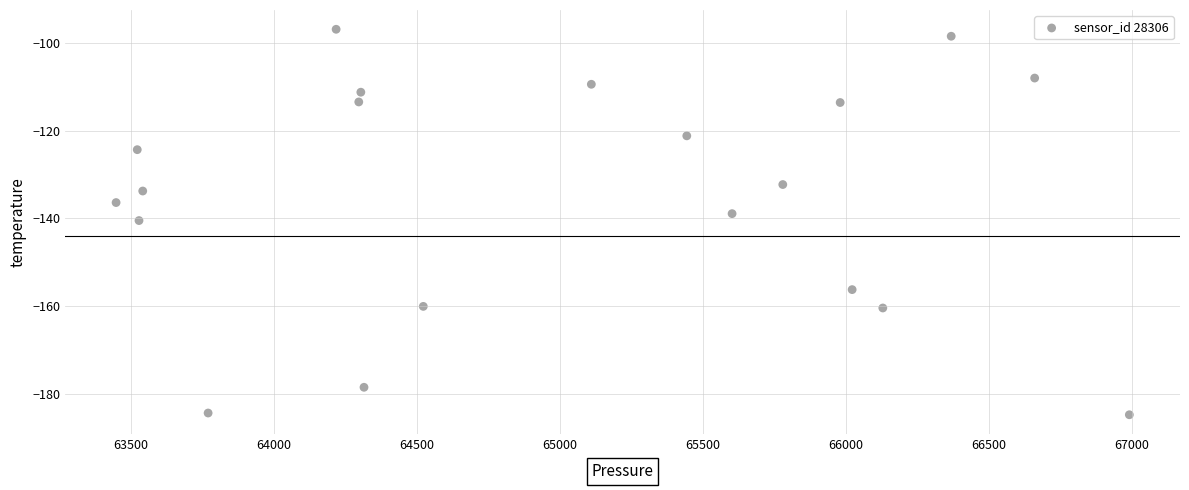

What is the range of X values (max minus min)?

3542.7